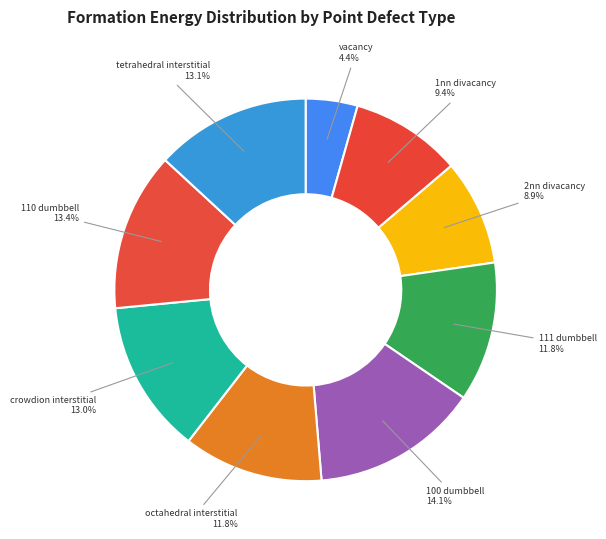

How many slices are in this pie chart?

9